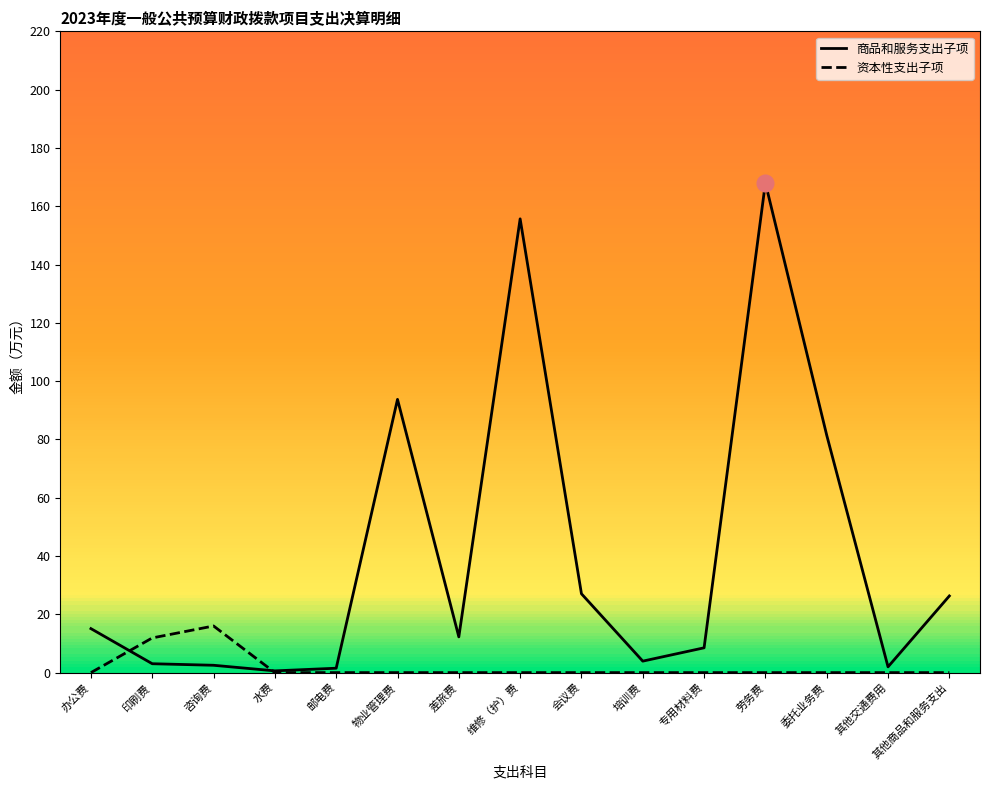

Where does the 商品和服务支出子项 series first go above 12?

办公费